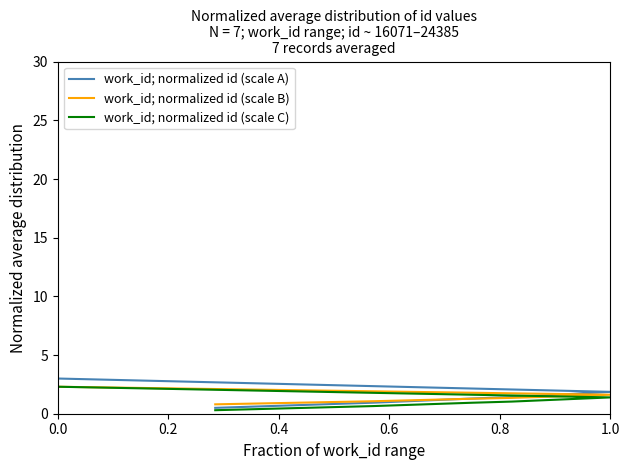

True or false: work_id; normalized id (scale B) has more than 2 interior local peaks.

False